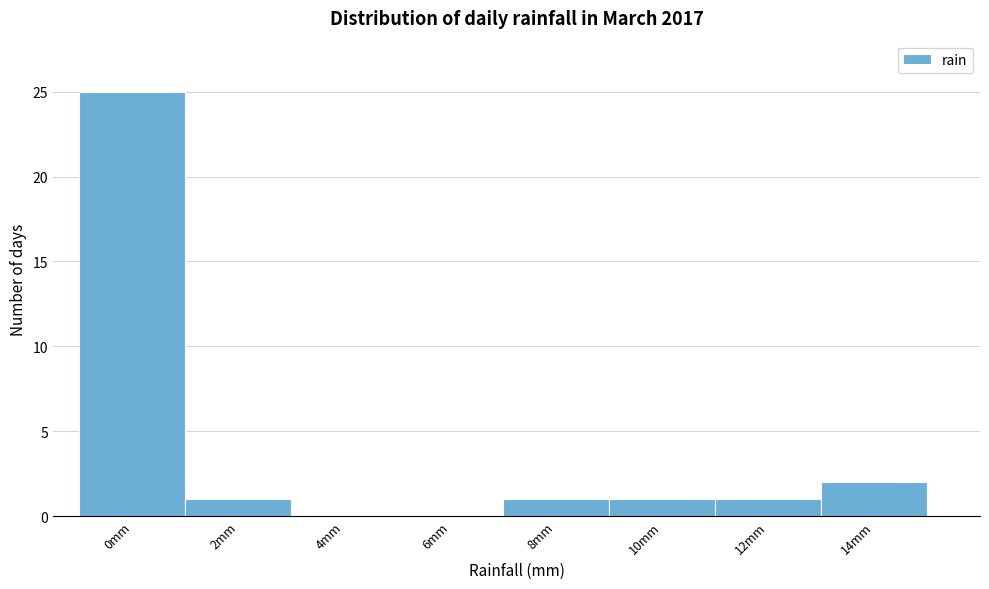

Reading left to right, extract all data points from this chart.

0mm=25	2mm=1	4mm=0	6mm=0	8mm=1	10mm=1	12mm=1	14mm=2